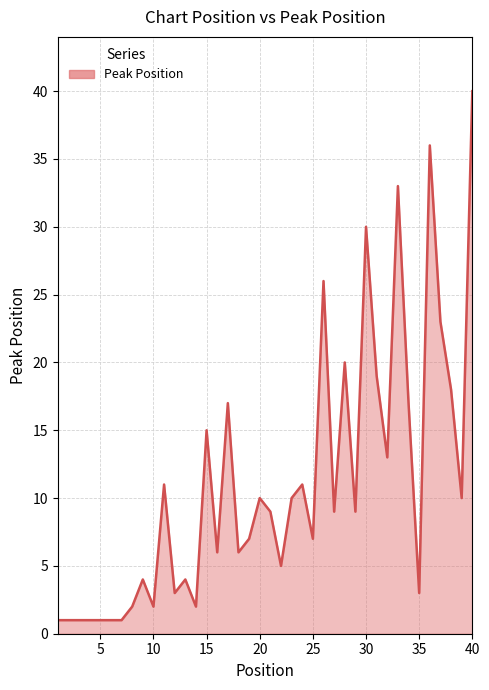

What is the maximum value shown in the chart?

40